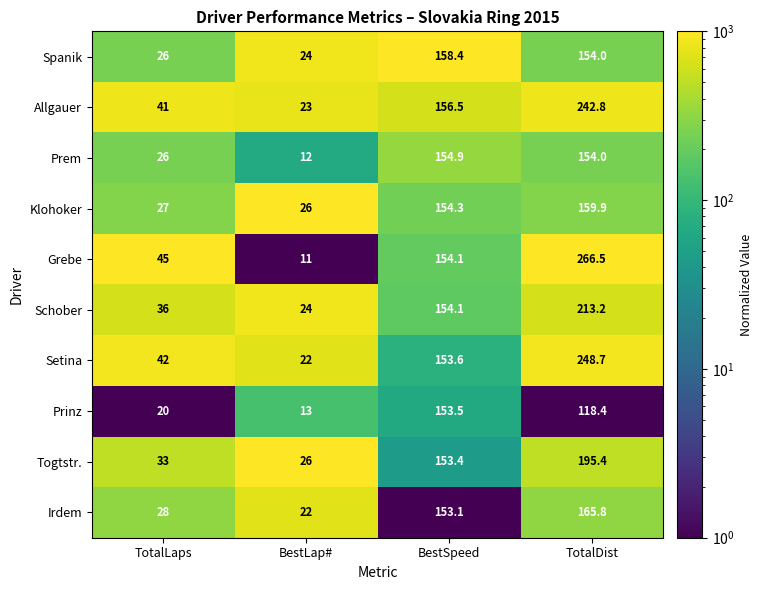

What is the difference between the maximum and minimum values in the Prem series?

142.9